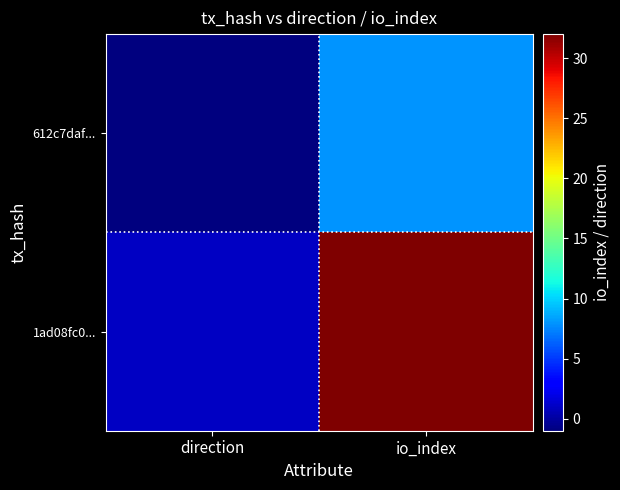

Rank the series by their average value, from lowest to highest.

612c7daf..., 1ad08fc0...